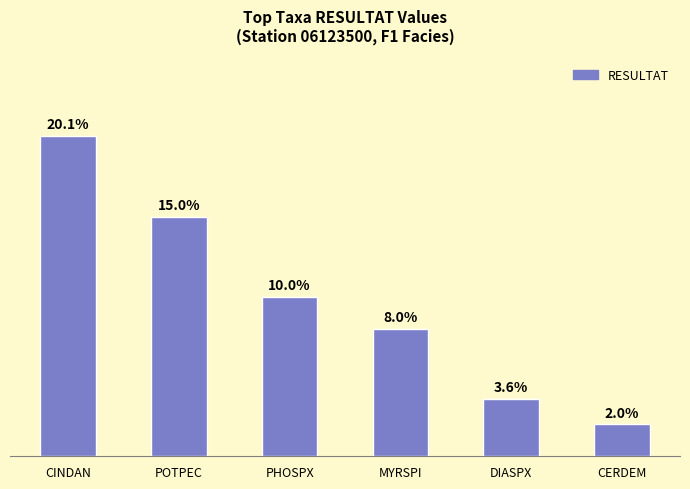

Which label corresponds to the smallest value in the chart?

CERDEM